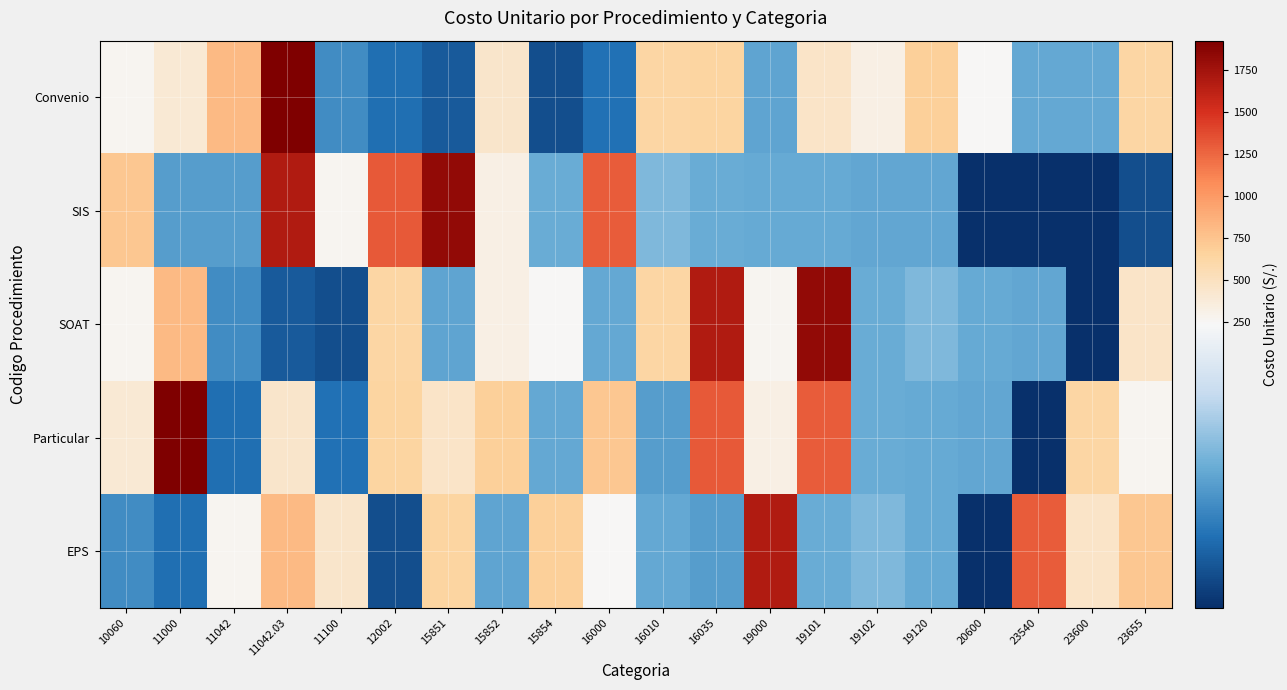

Reading right to left, extract all data points from this chart.

Convenio: 23655=624.6	23600=117.6	23540=117.6	20600=238.7	19120=675.5	19102=325.0	19101=460.4	19000=115.6	16035=638.8	16010=631.6	16000=65.4	15854=34.9	15852=446.7	15851=46.8	12002=64.5	11100=90.7	11042.03=1925.0	11042=816.2	11000=408.3	10060=276.0
SIS: 23655=34.9	23600=7.2	23540=7.9	20600=7.9	19120=116.0	19102=116.0	19101=120.3	19000=120.3	16035=122.0	16010=137.3	16000=1302.2	15854=122.0	15852=320.0	15851=1823.6	12002=1308.6	11100=272.8	11042.03=1687.5	11042=106.7	11000=106.7	10060=729.5
SOAT: 23655=460.4	23600=7.9	23540=116.0	20600=120.3	19120=137.3	19102=122.0	19101=1823.6	19000=272.8	16035=1687.5	16010=624.6	16000=117.6	15854=238.7	15852=325.0	15851=115.6	12002=631.6	11100=34.9	11042.03=46.8	11042=90.7	11000=816.2	10060=276.0
Particular: 23655=272.8	23600=624.6	23540=7.2	20600=116.0	19120=120.3	19102=122.0	19101=1302.2	19000=320.0	16035=1308.6	16010=106.7	16000=729.5	15854=117.6	15852=675.5	15851=460.4	12002=638.8	11100=65.4	11042.03=446.7	11042=64.5	11000=1925.0	10060=408.3
EPS: 23655=729.5	23600=460.4	23540=1302.2	20600=7.9	19120=120.3	19102=137.3	19101=122.0	19000=1687.5	16035=106.7	16010=117.6	16000=238.7	15854=675.5	15852=115.6	15851=638.8	12002=34.9	11100=446.7	11042.03=816.2	11042=276.0	11000=64.5	10060=90.7